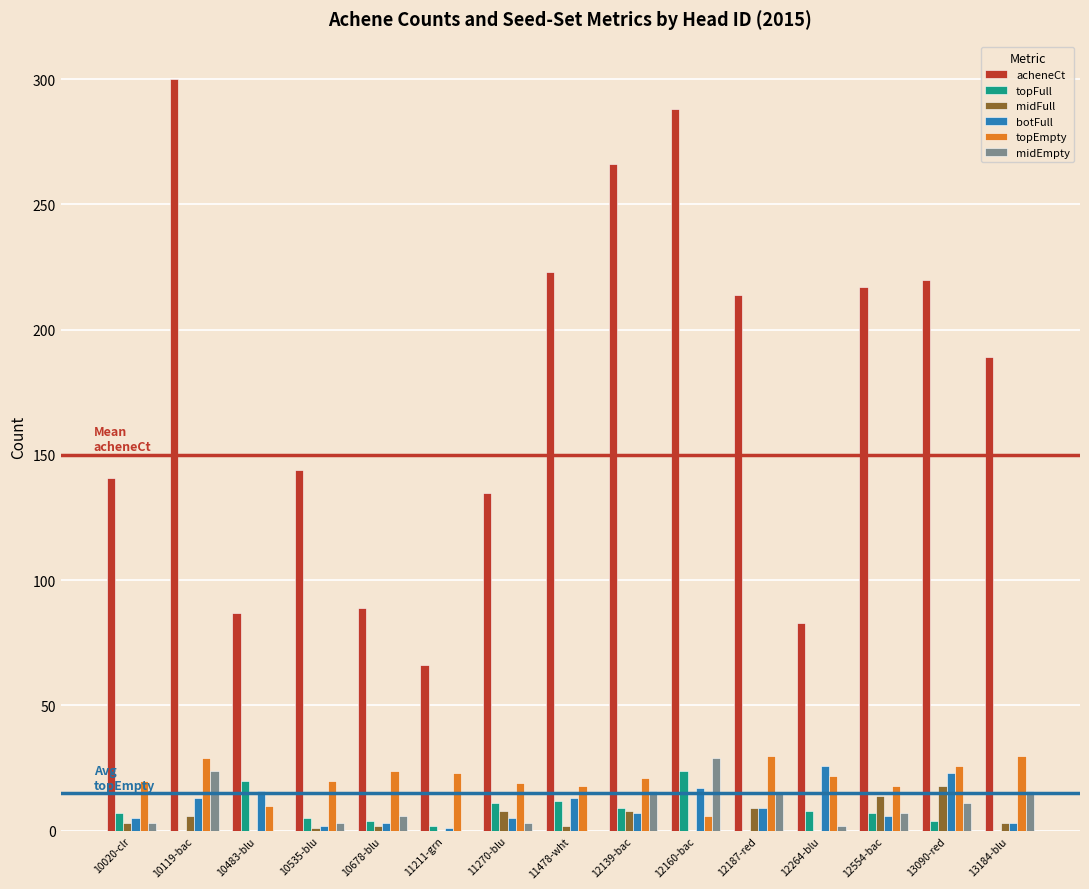

What are all the series names shown in the legend?

acheneCt, topFull, midFull, botFull, topEmpty, midEmpty